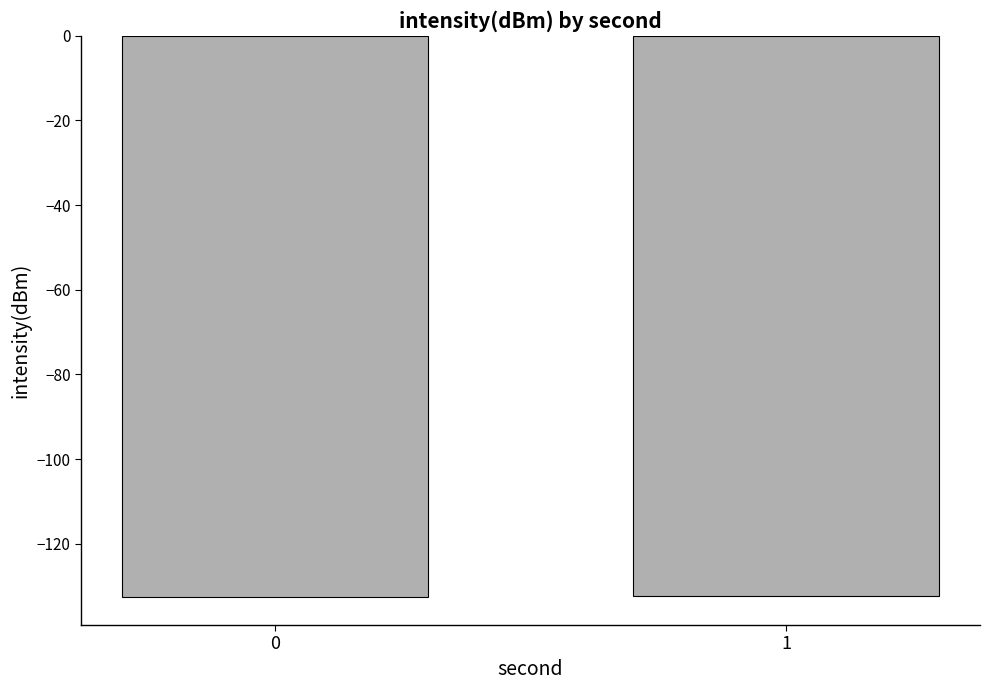

What is the sum of the values at 1 and 0?

-264.8